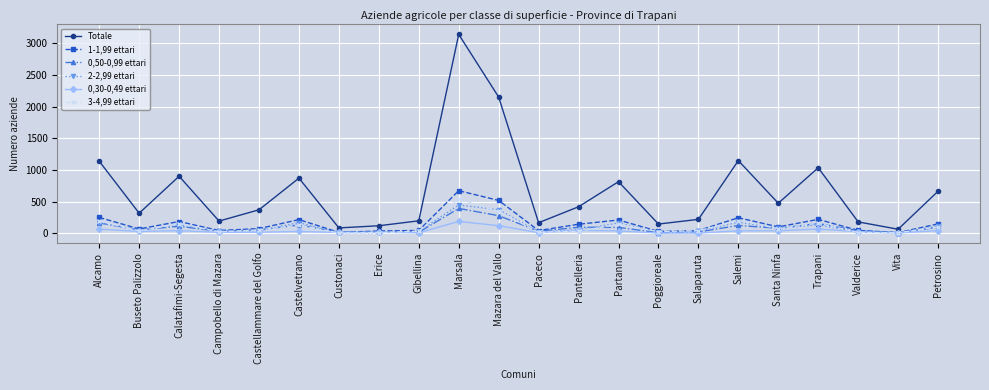

What is the spread (max minus min) of values at Salemi?

1109